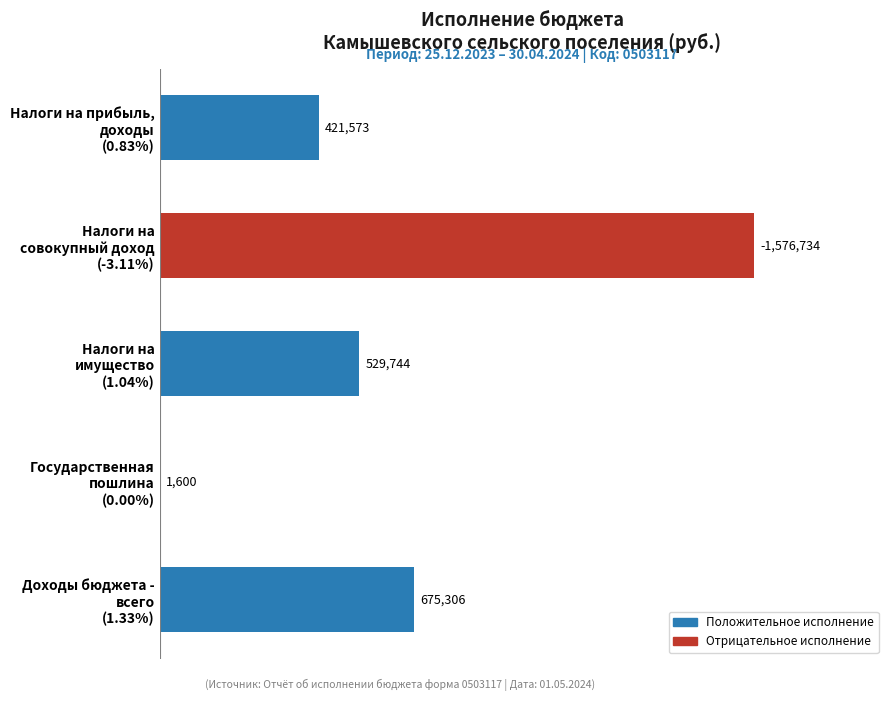

Are the bars grouped side by side (vs. stacked)?

No